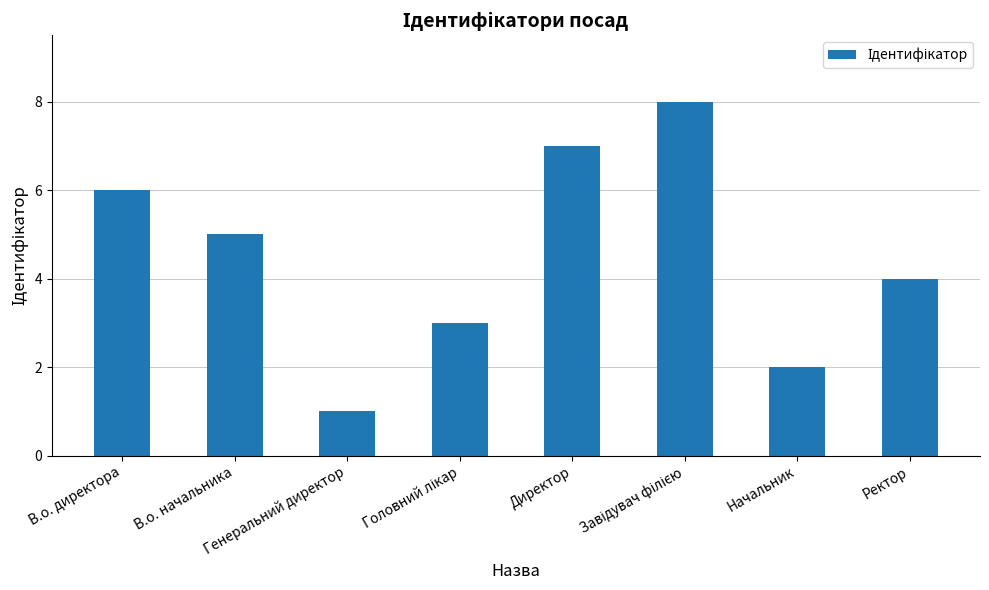

What is the sum of all values?

36